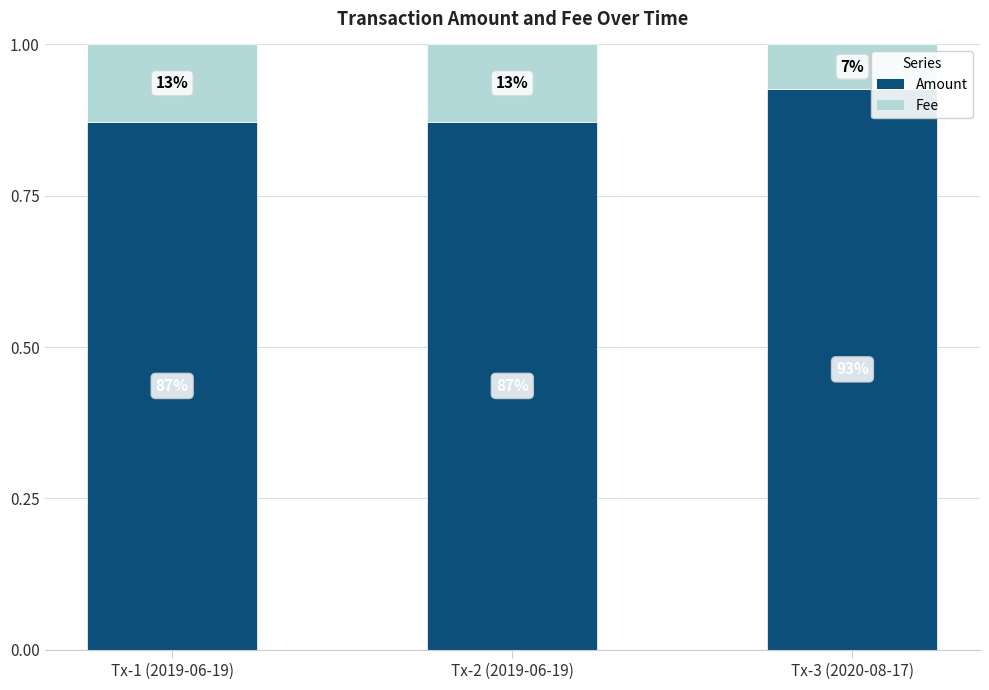

At which category is the sum across all series the highest?

Tx-3 (2020-08-17)